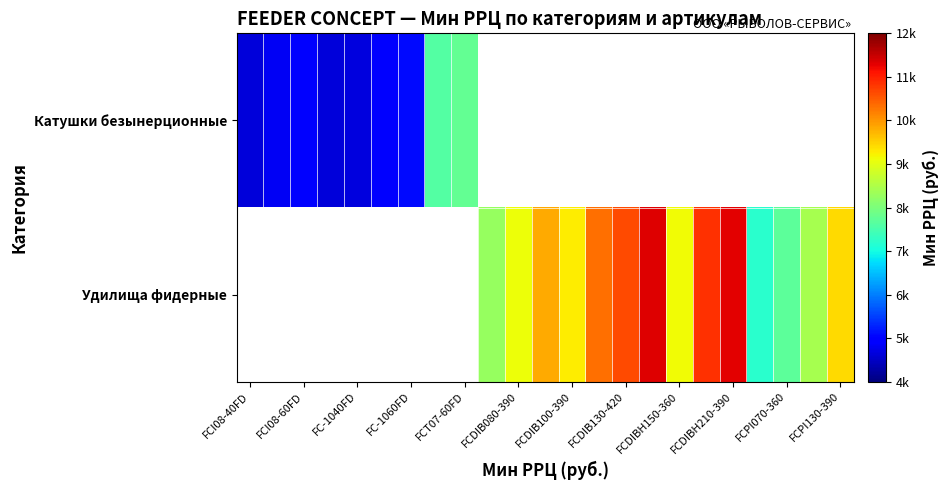

Rank the series by their average value, from lowest to highest.

Катушки безынерционные, Удилища фидерные